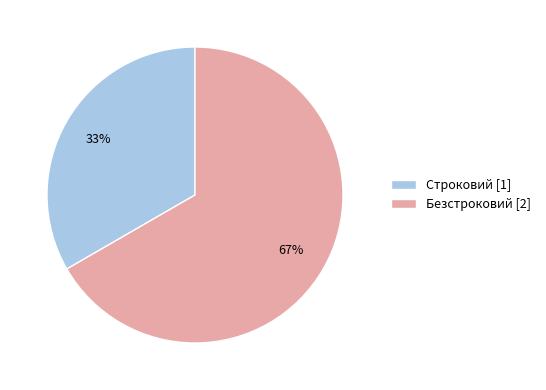

Between Строковий [1] and Безстроковий [2], which is larger?

Безстроковий [2]